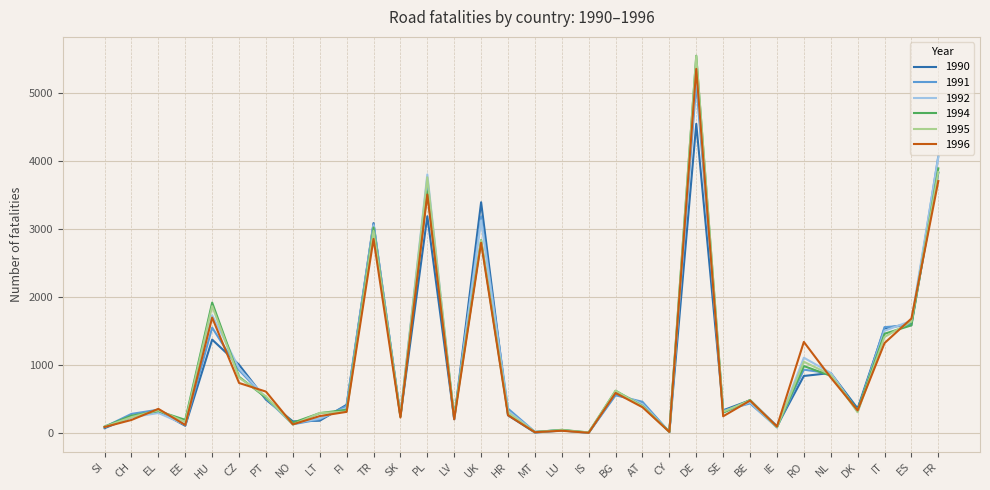

Is the value of 1996 at UK greater than the value of 1995 at HU?

Yes